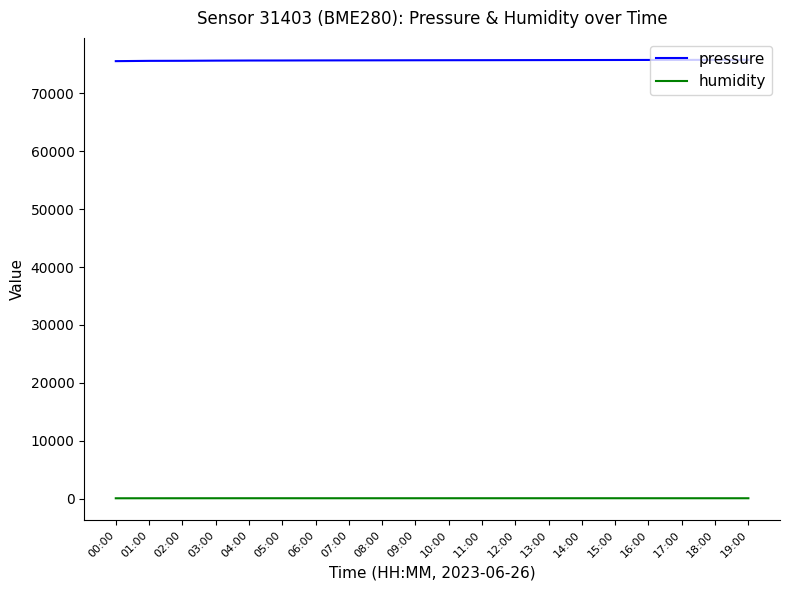

Rank the series by their maximum value, from highest to lowest.

pressure, humidity